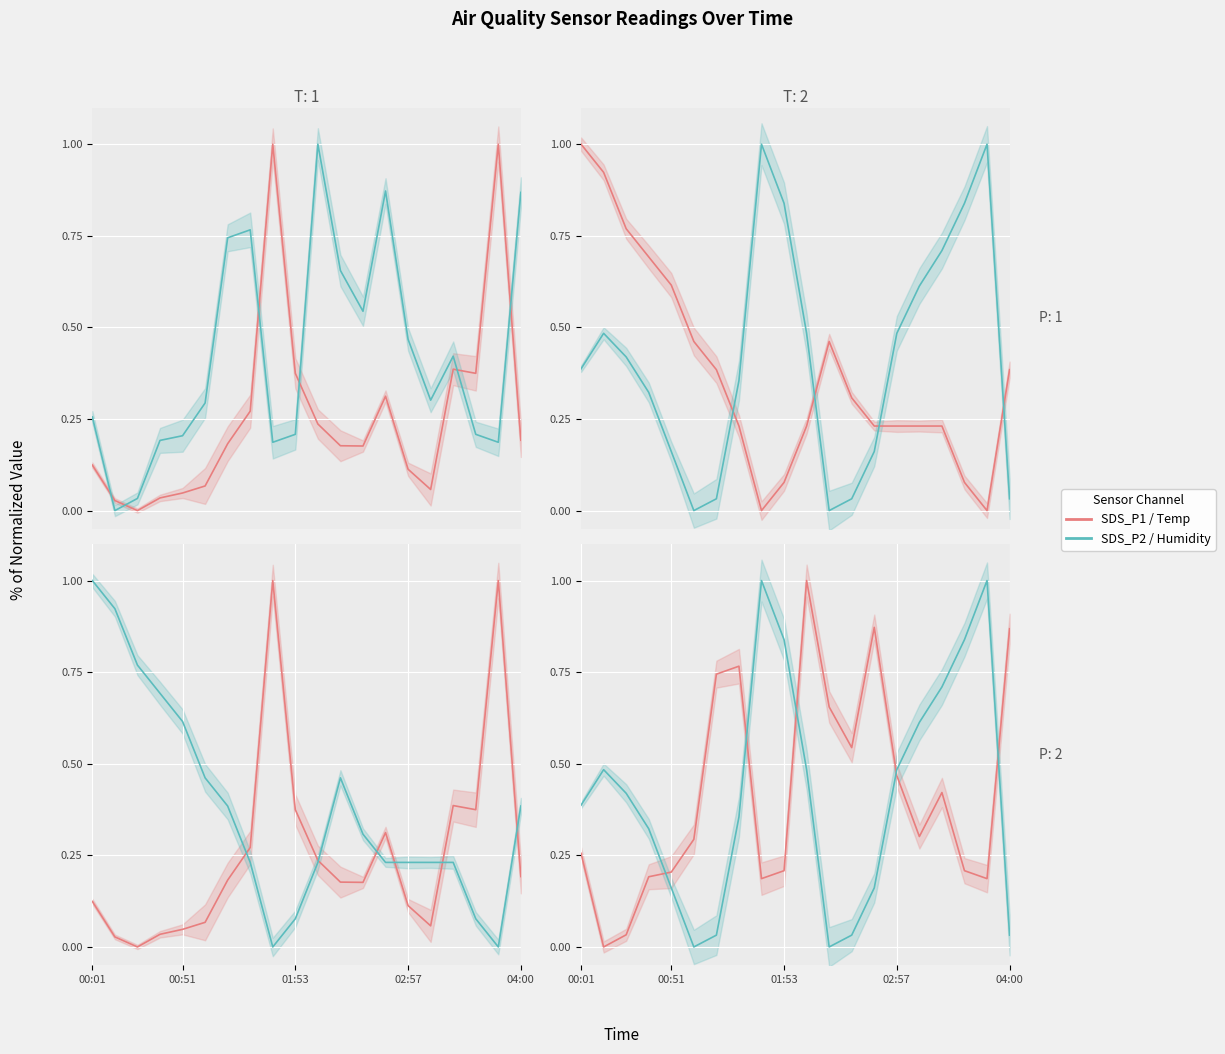

How many categories are shown in the chart?

20